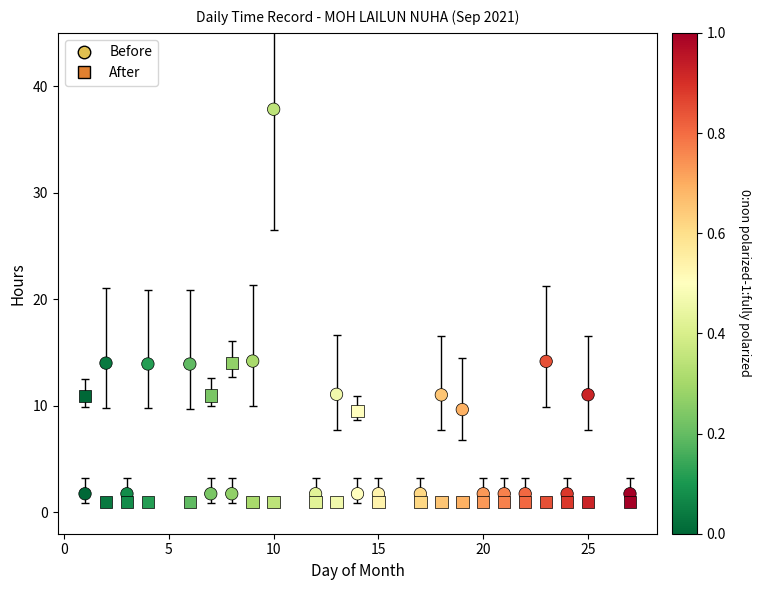

Count the number of points in this scatter plot.

46